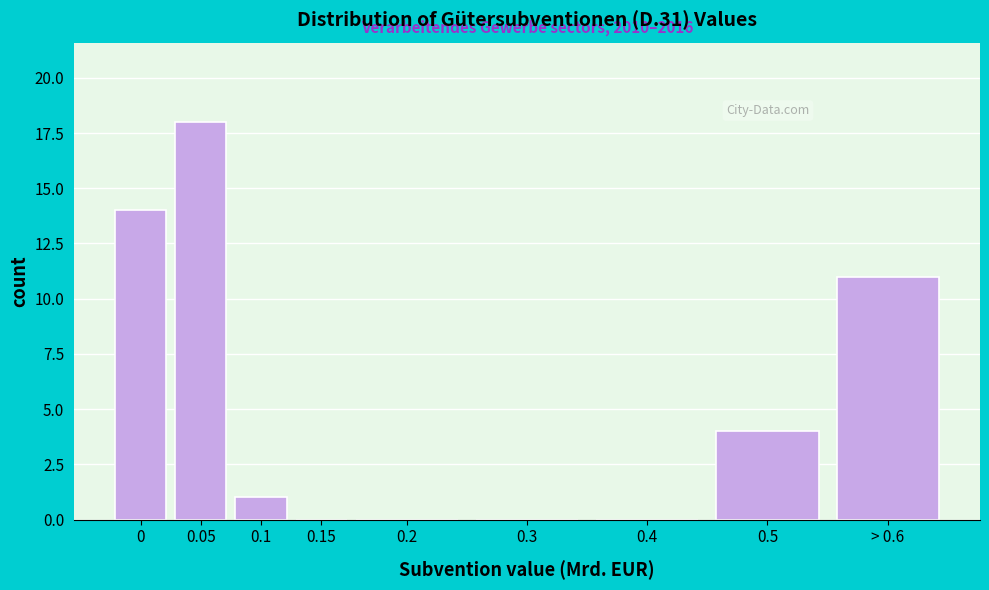

Reading right to left, what are all the values shown in this chart?

> 0.6=11	0.5=4	0.4=0	0.3=0	0.2=0	0.15=0	0.1=1	0.05=18	0=14